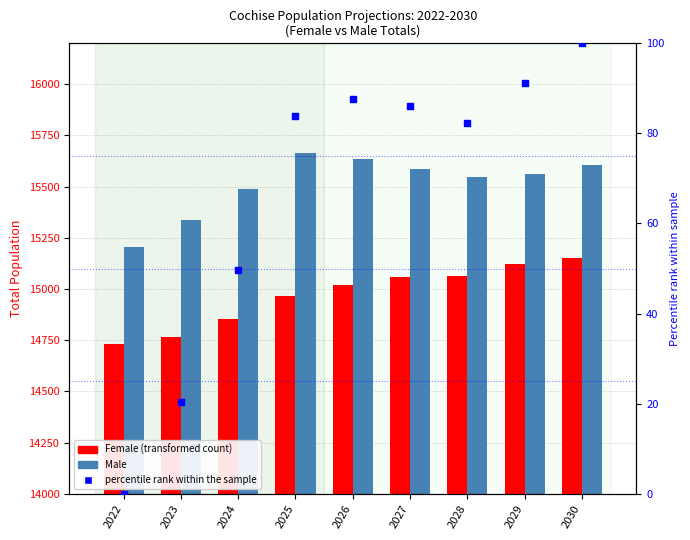

At how many categories does at least one series exceed 12634?

9